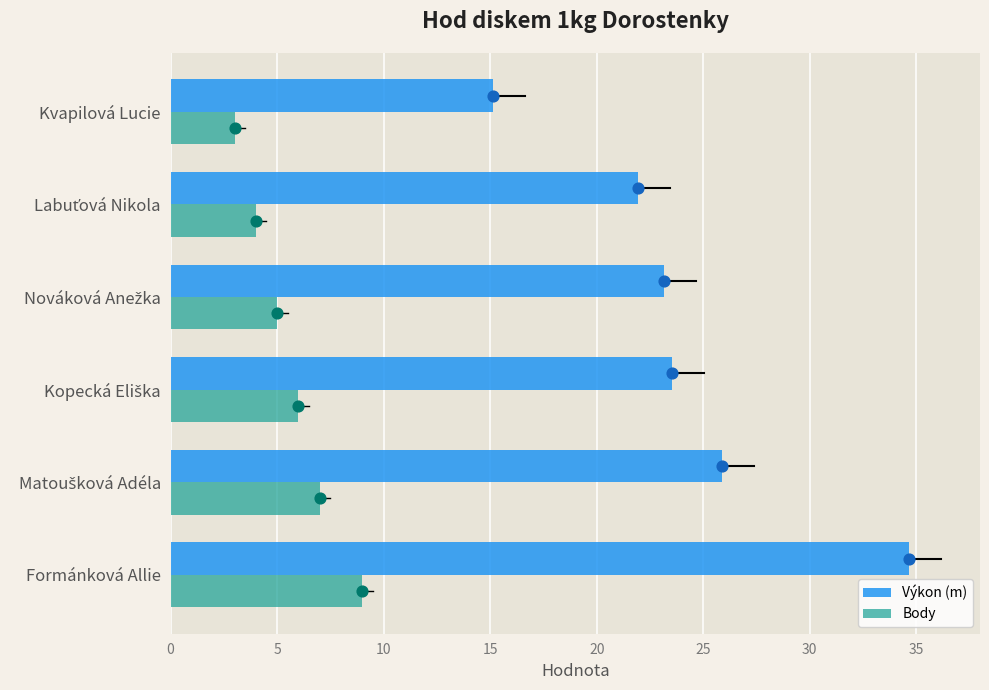

Which series has the largest total across all categories?

Výkon (m)